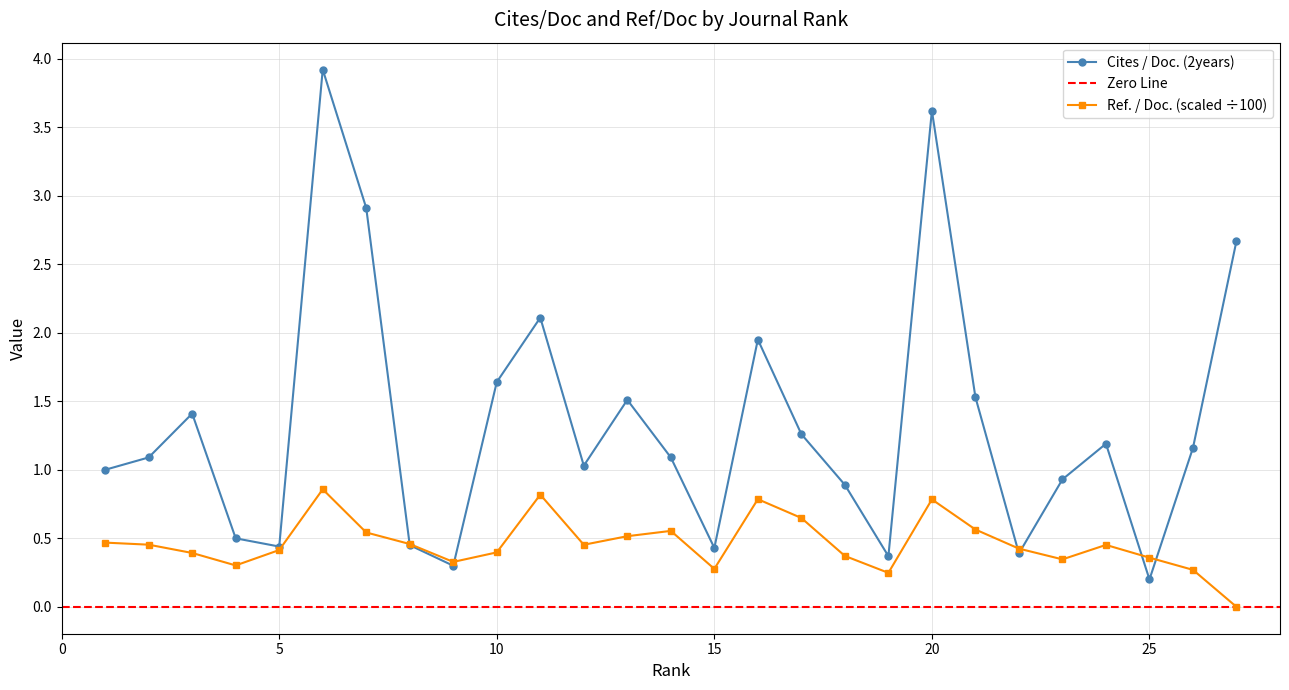

What is the spread (max minus min) of values at 17?

0.6